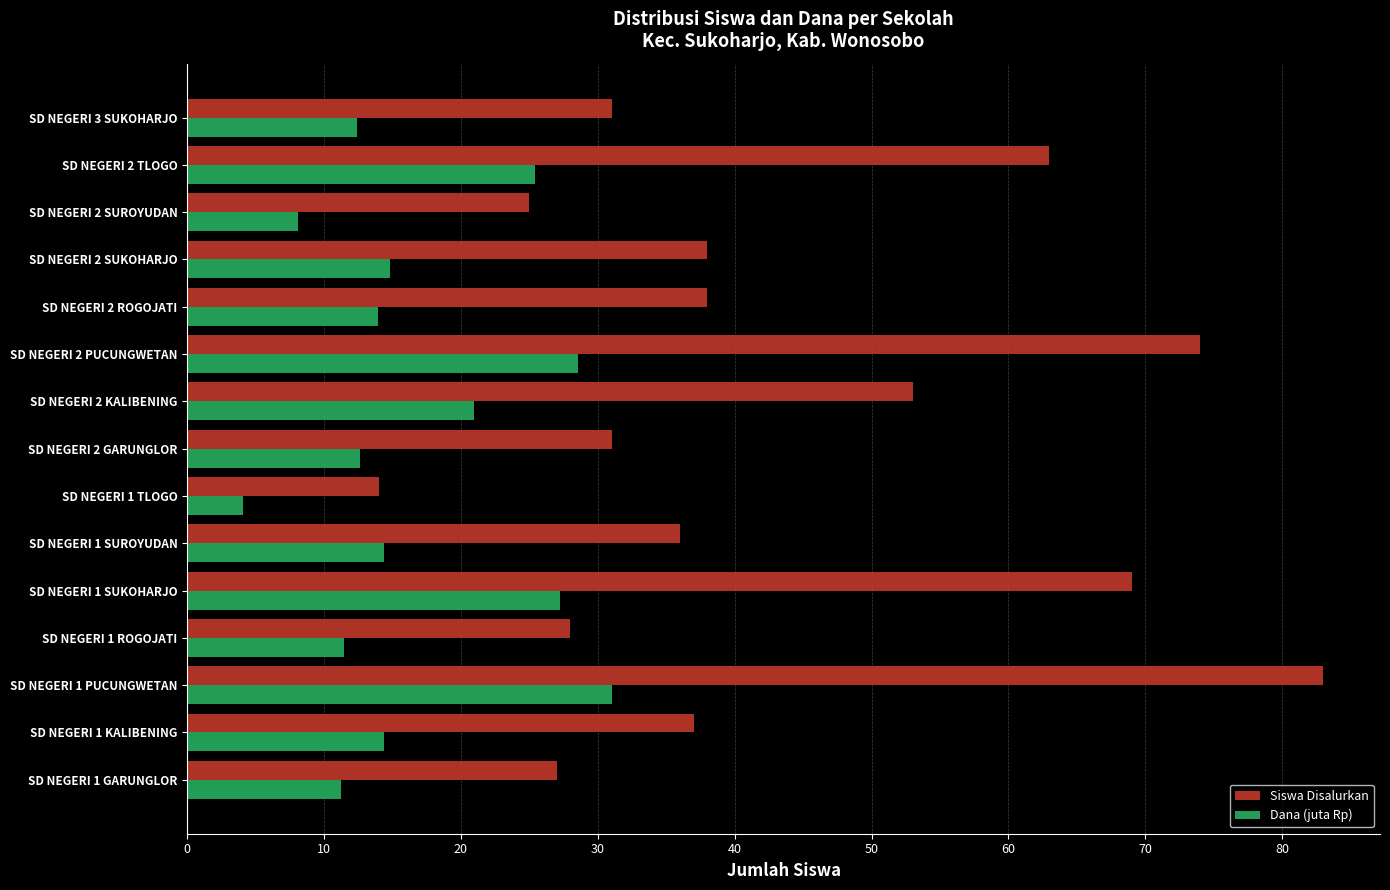

List the series in order of their peak value, lowest first.

Dana (juta Rp), Siswa Disalurkan